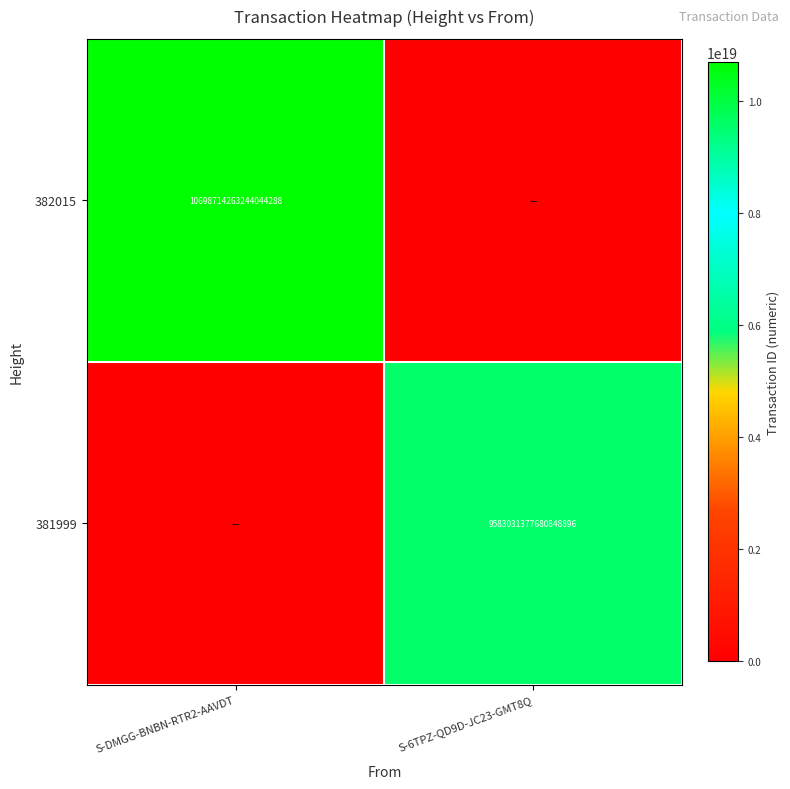

The value of 382015 at S-DMGG-BNBN-RTR2-AAVDT is 10698714263244044288. True or false?

True